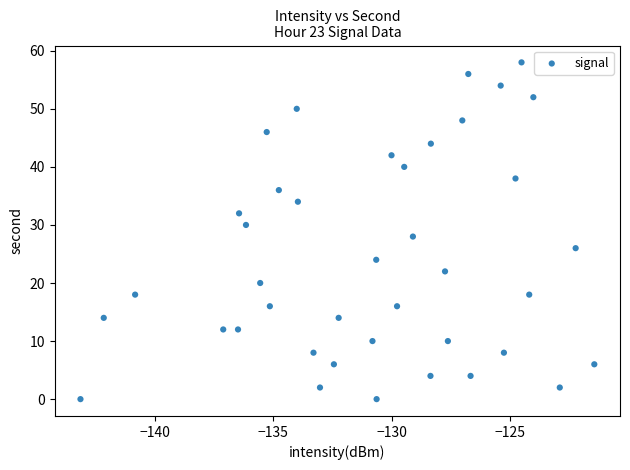

What is the range of Y values (max minus min)?

58